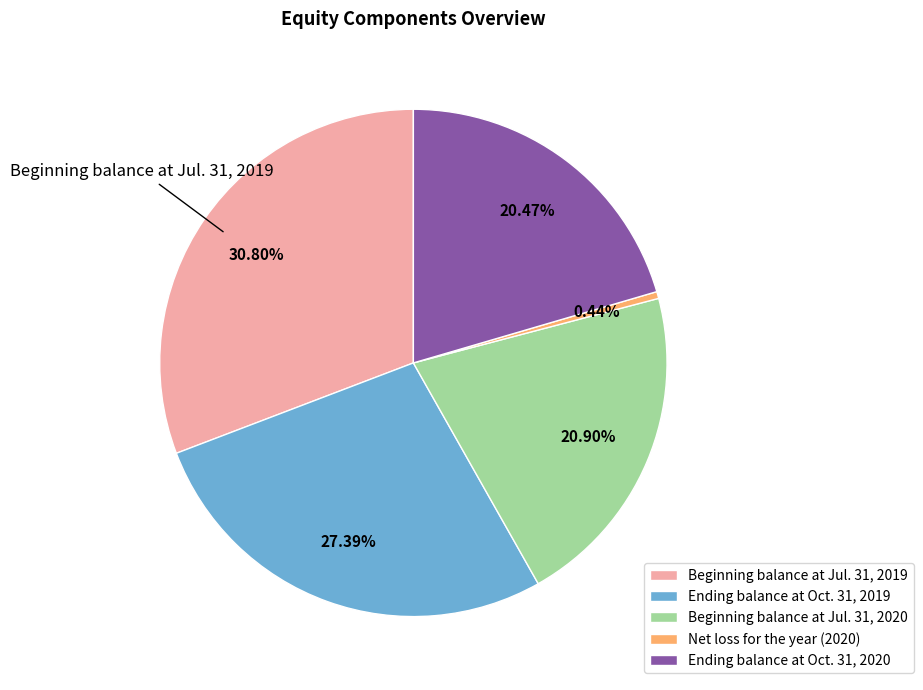

What percentage is NOT represented by Net loss for the year (2020)?

99.6%